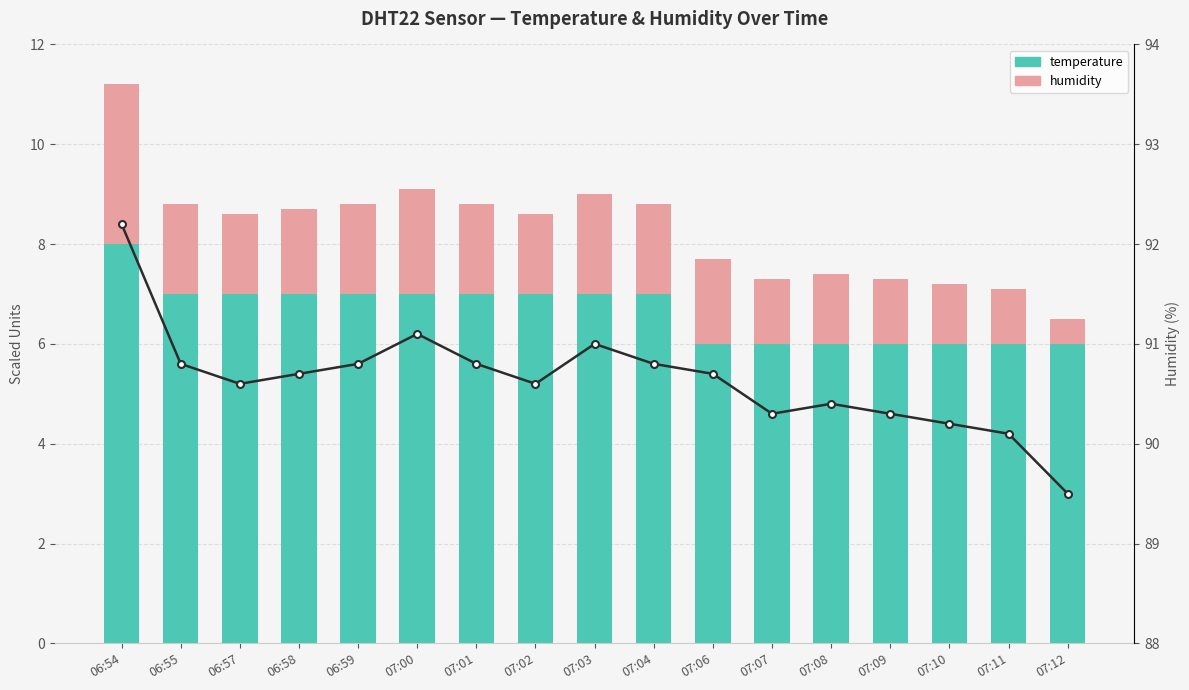

What is the label of the 9th bar from the left?

07:03